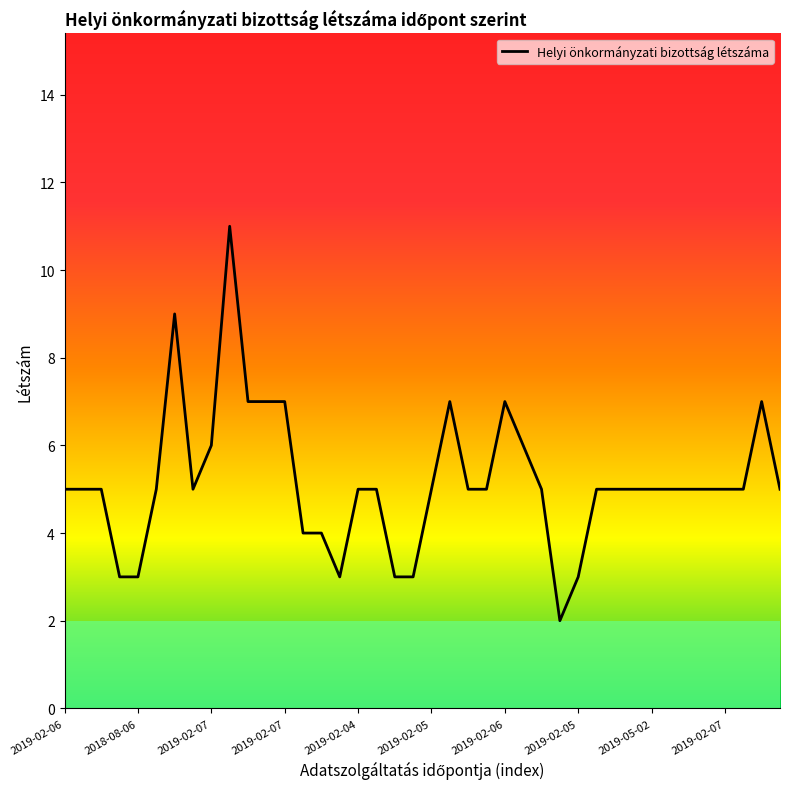

True or false: the data has more than 2 interior local peaks.

True